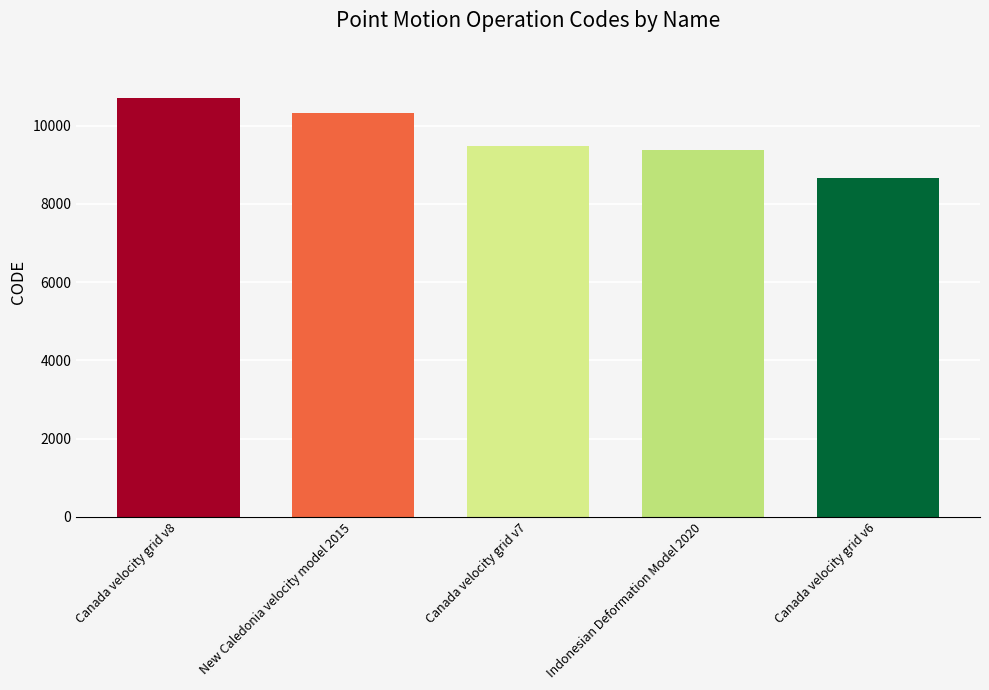

The chart shows a value of 8676 at Canada velocity grid v6. True or false?

True